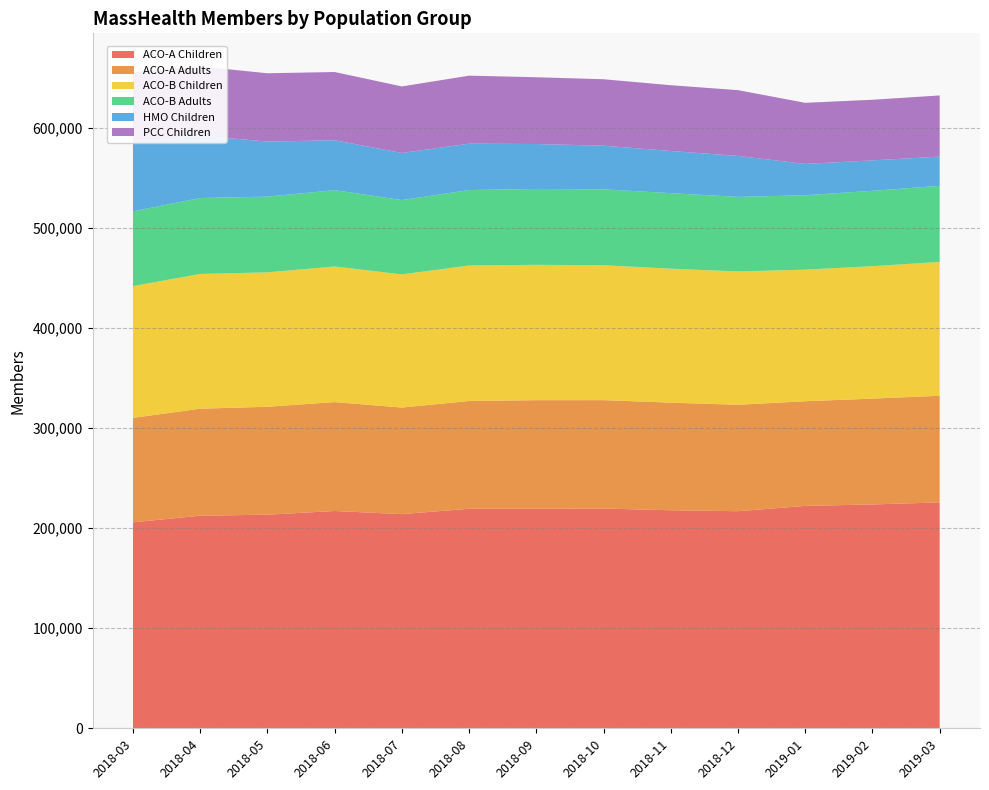

Reading left to right, list all the values displayed in this chart.

ACO-A Children: 205744	212347	213374	217065	213944	219279	219268	219531	217815	216852	222160	223600	225656
ACO-A Adults: 104372	106887	107832	108767	106455	107692	108502	108281	107485	106332	104556	105723	106535
ACO-B Children: 131596	134640	134230	135484	133009	135312	135190	134739	133785	133133	131417	132274	133658
ACO-B Adults: 74723	75840	75650	76256	74251	75398	75816	75839	75492	74508	74349	75319	76025
HMO Children: 69663	62358	54976	49859	47044	46322	44874	43592	42118	40929	31288	30376	29196
PCC Children: 69127	69084	68260	68151	66465	67934	66707	66363	65700	65709	61040	60565	61110